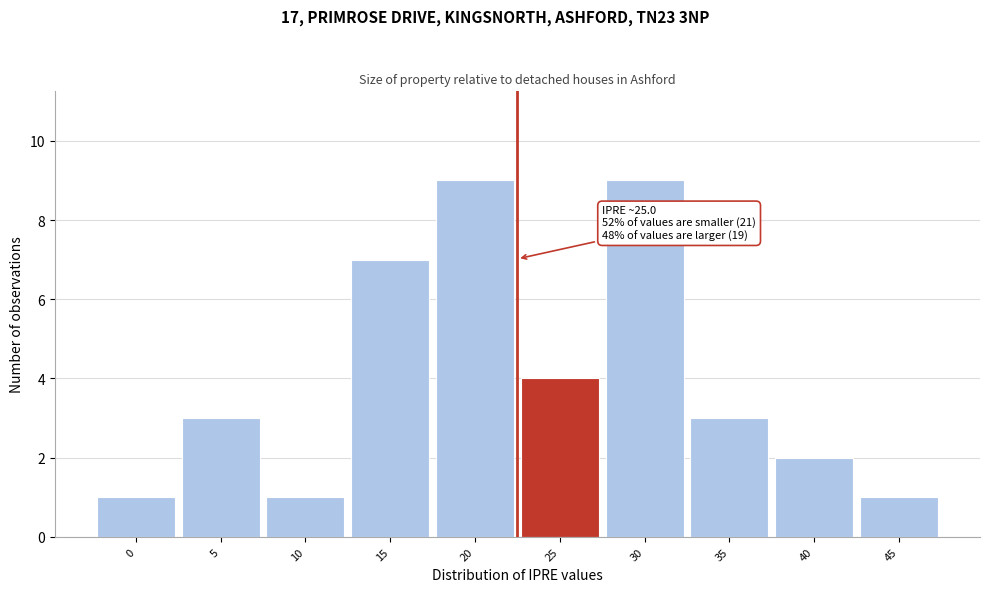

Reading left to right, list all the values displayed in this chart.

0=1	5=3	10=1	15=7	20=9	25=4	30=9	35=3	40=2	45=1